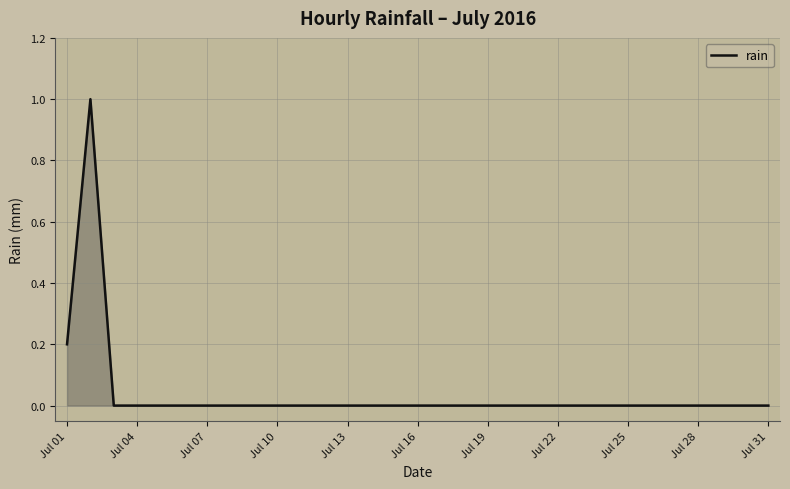

What is the difference between the maximum and minimum values?

1.0